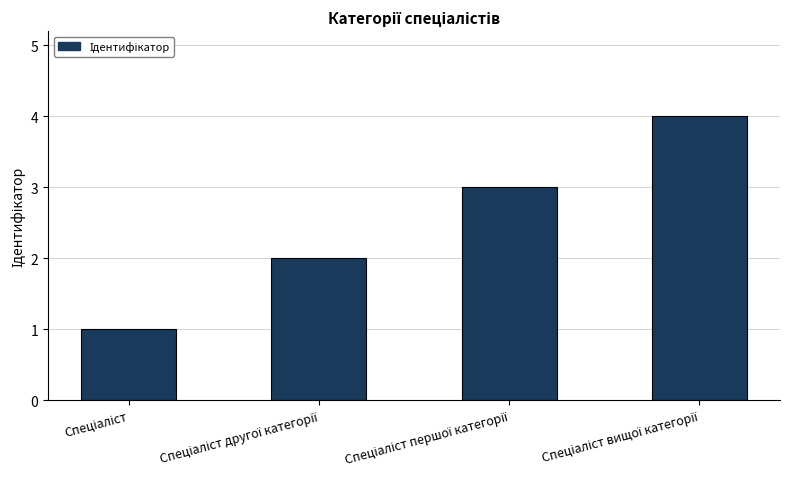

What is the sum of all values?

10